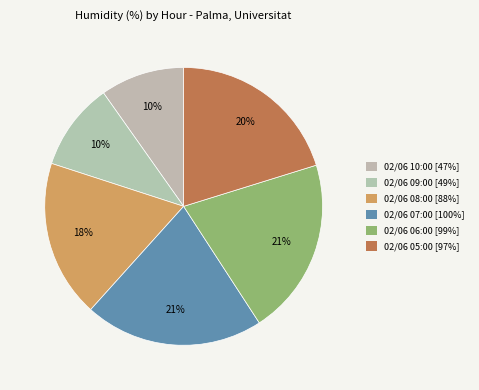

What is the smallest slice in the pie chart?

02/06 10:00 (47%)